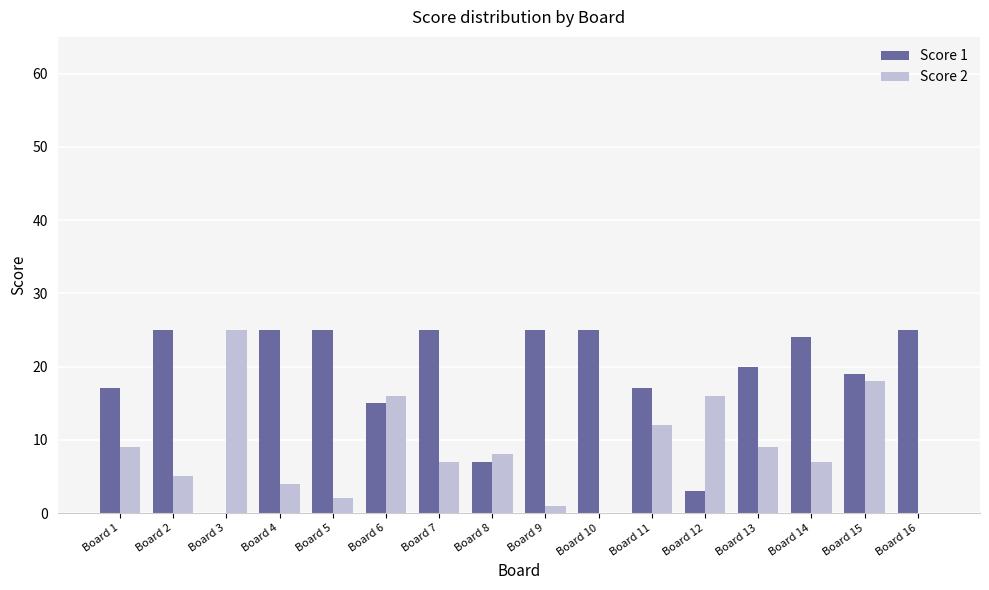

Reading left to right, list all the values displayed in this chart.

Score 1: Board 1=17	Board 2=25	Board 3=0	Board 4=25	Board 5=25	Board 6=15	Board 7=25	Board 8=7	Board 9=25	Board 10=25	Board 11=17	Board 12=3	Board 13=20	Board 14=24	Board 15=19	Board 16=25
Score 2: Board 1=9	Board 2=5	Board 3=25	Board 4=4	Board 5=2	Board 6=16	Board 7=7	Board 8=8	Board 9=1	Board 10=0	Board 11=12	Board 12=16	Board 13=9	Board 14=7	Board 15=18	Board 16=0